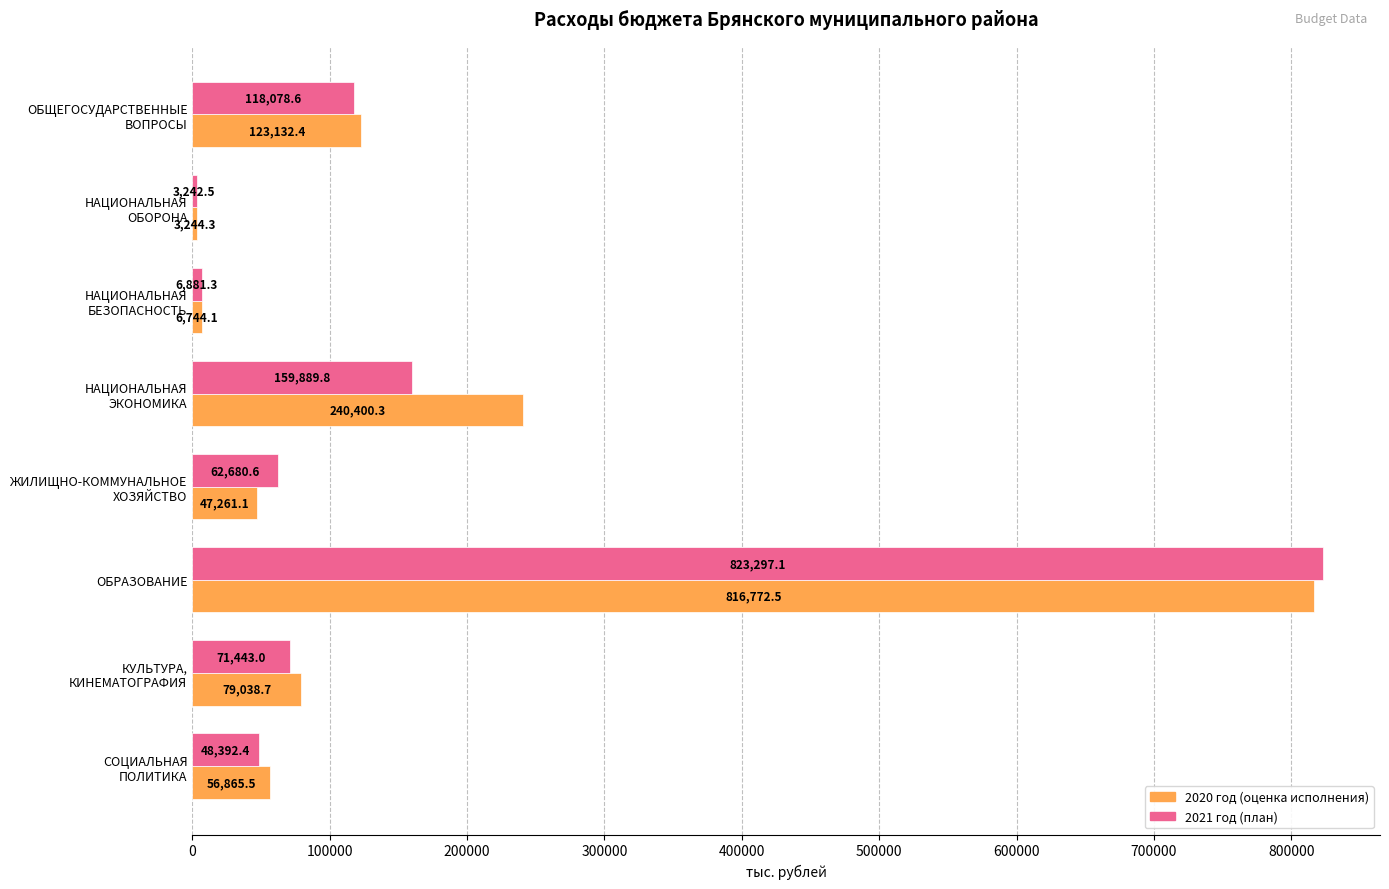

Which series has the largest total across all categories?

2020 год (оценка исполнения)